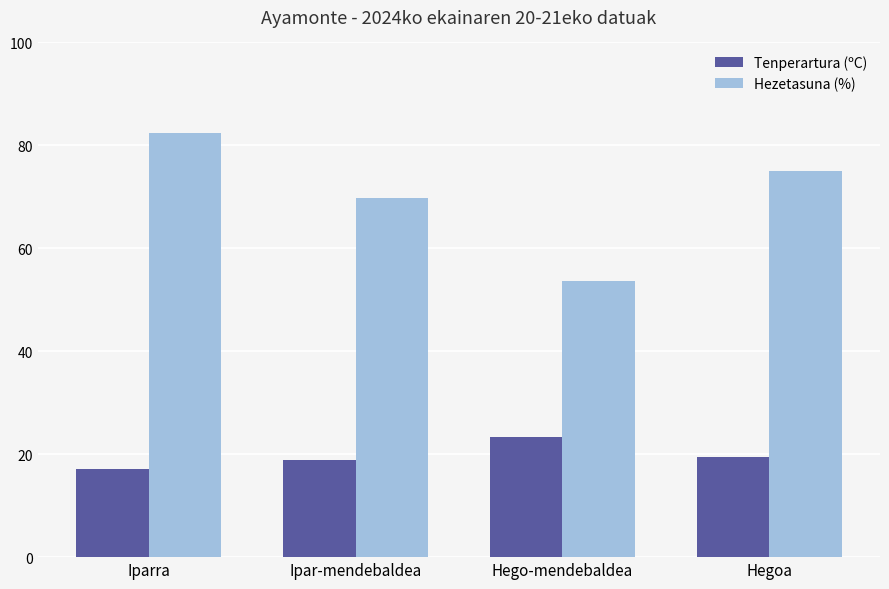

What is the approximate value of Tenperartura (ºC) at Ipar-mendebaldea?

18.8